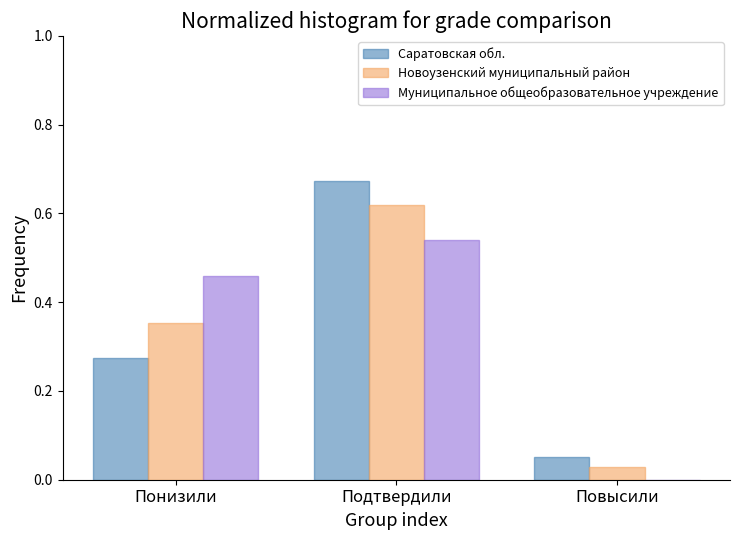

At which category does the chart reach its peak across all series?

Подтвердили